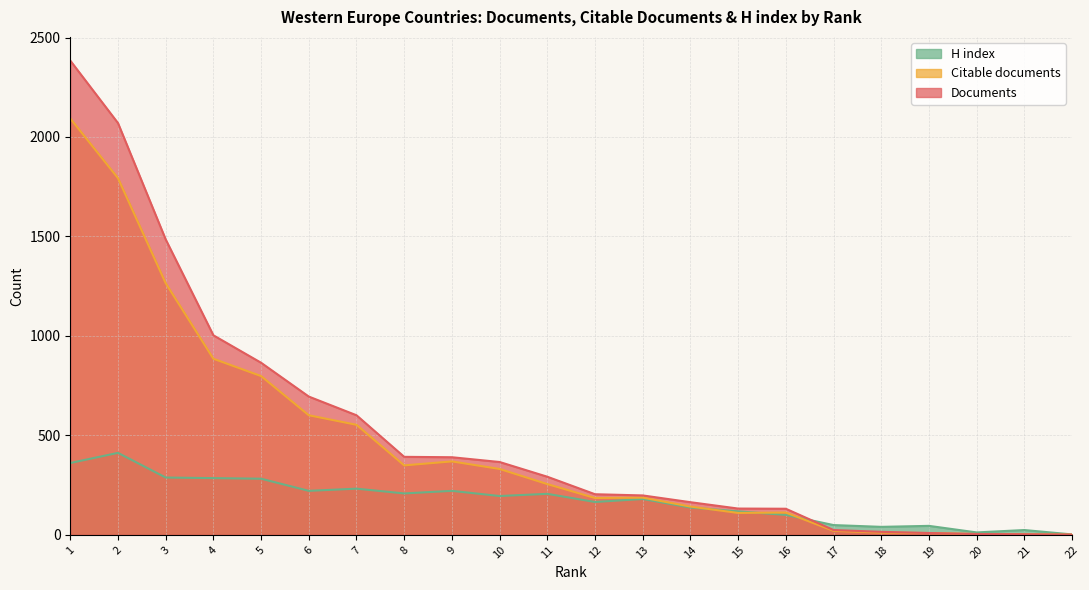

True or false: Citable documents has a value of 885 at 4.

True